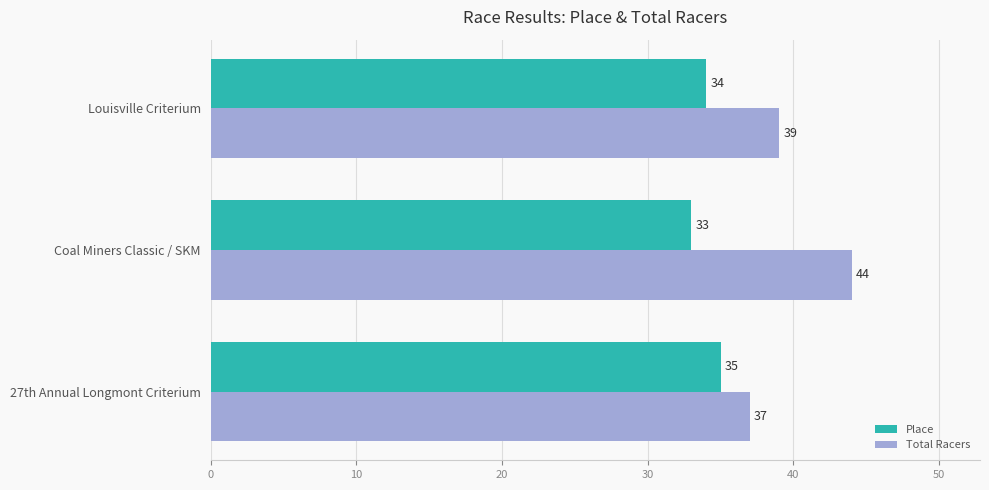

What is the smallest value displayed?

33